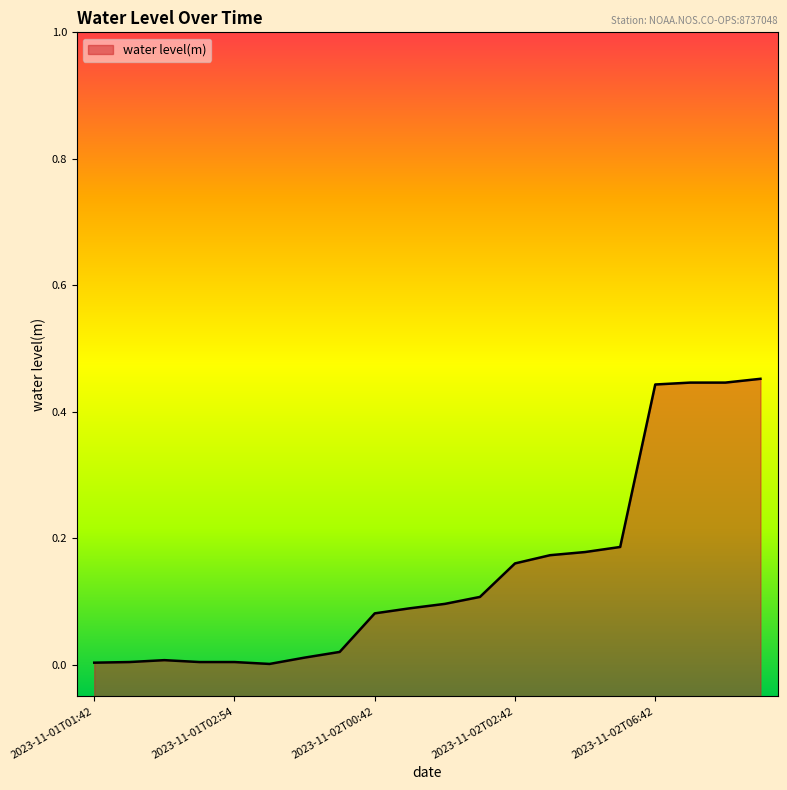

How many points are lower than both their immediate neighbors (excluding endpoints)?

1